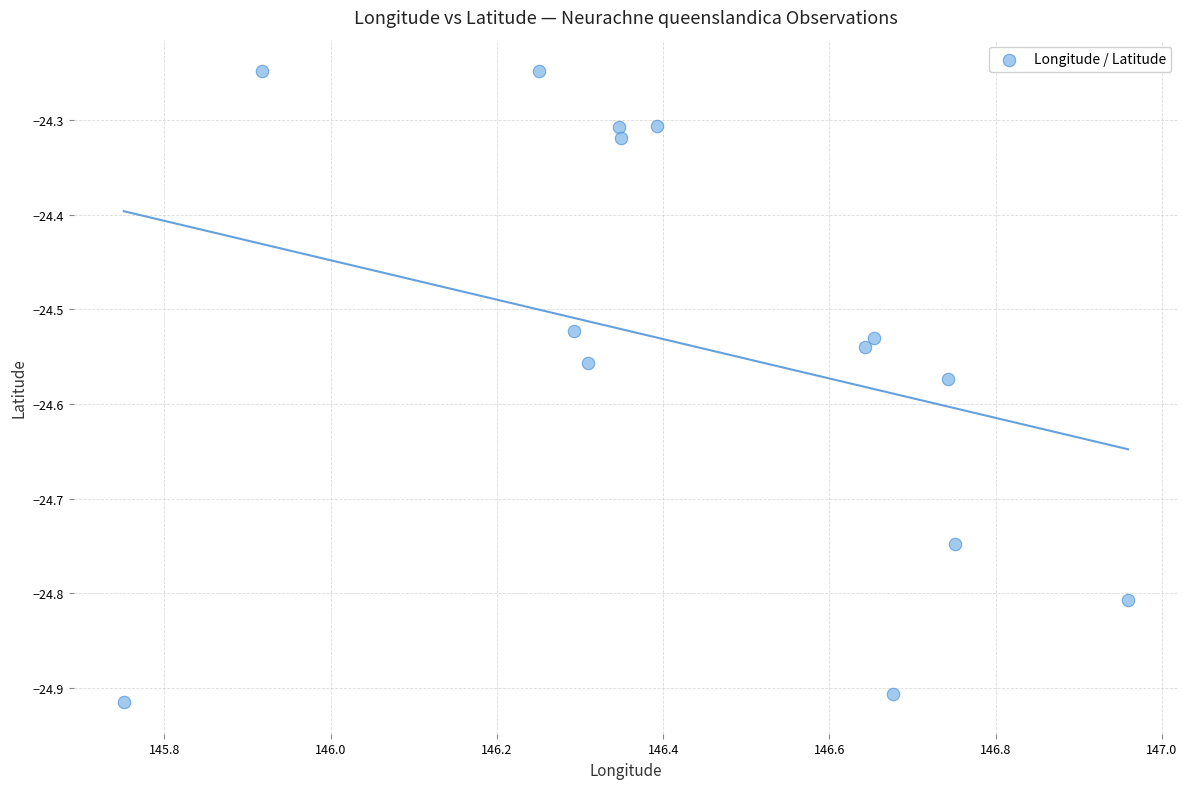

What is the range of Y values (max minus min)?

0.7